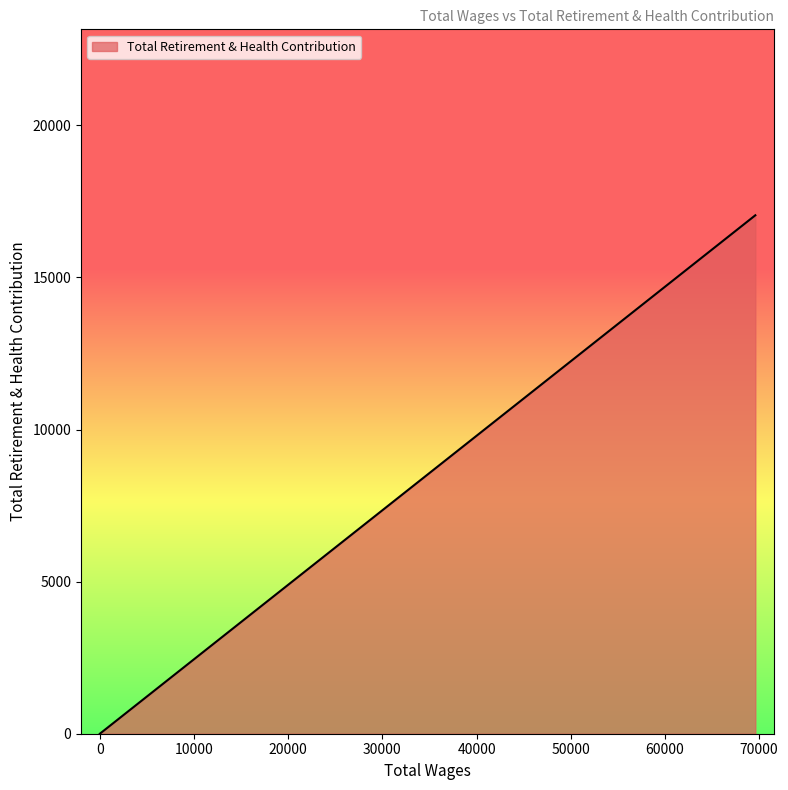

List the labels in order of value, smallest first.

0.0, 0.0, 0.0, 0.0, 0.0, 69600.0